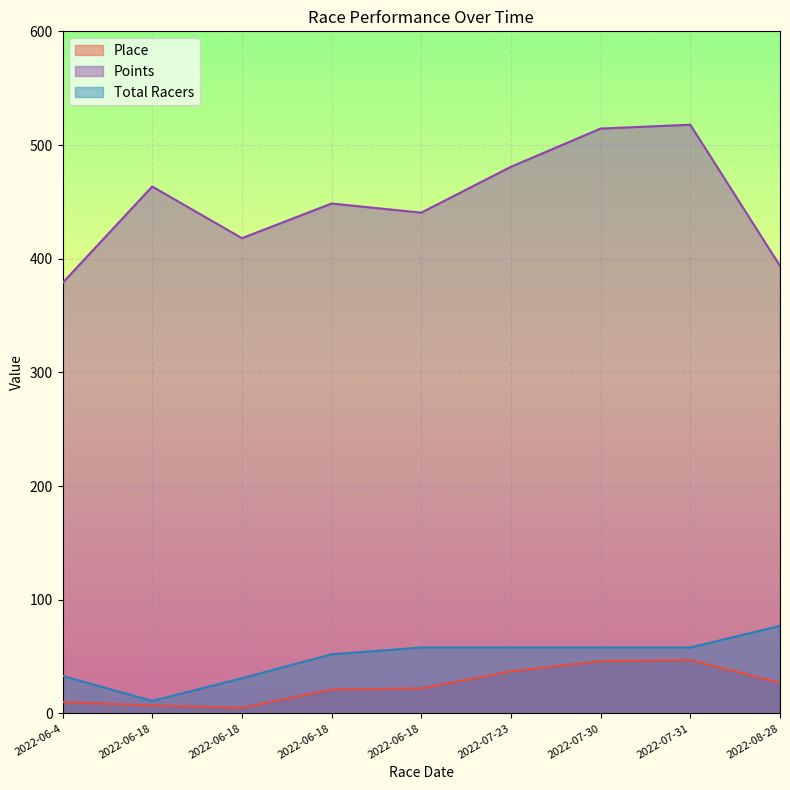

How many values in the Total Racers series exceed 58?

1